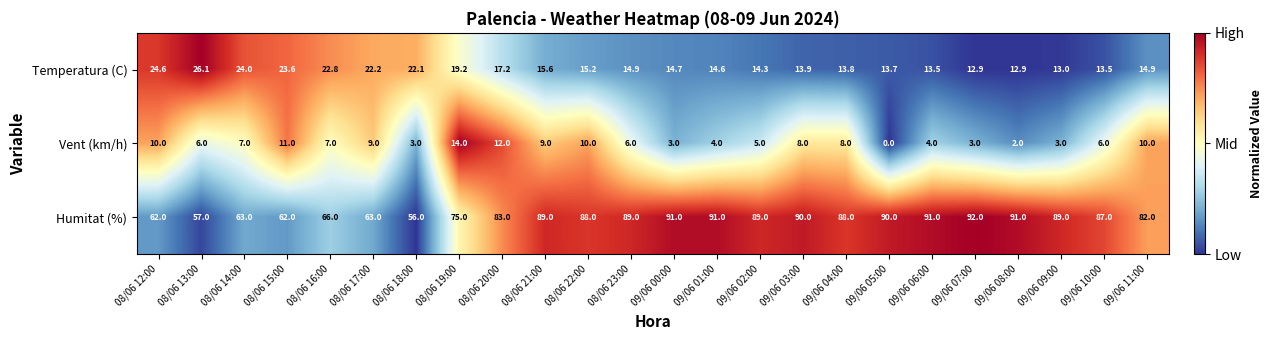

At 08/06 17:00, list the series in order from largest to smallest.

Humitat (%), Temperatura (C), Vent (km/h)